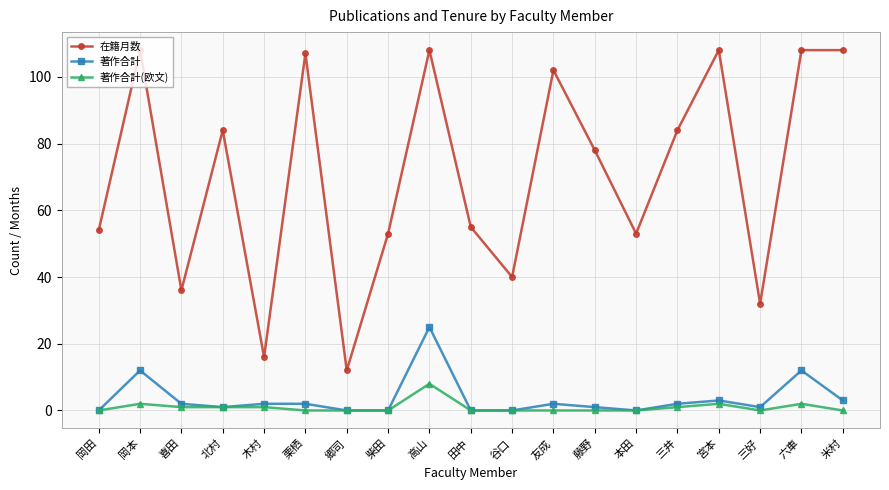

What is the label of the 7th point from the left?

郷司